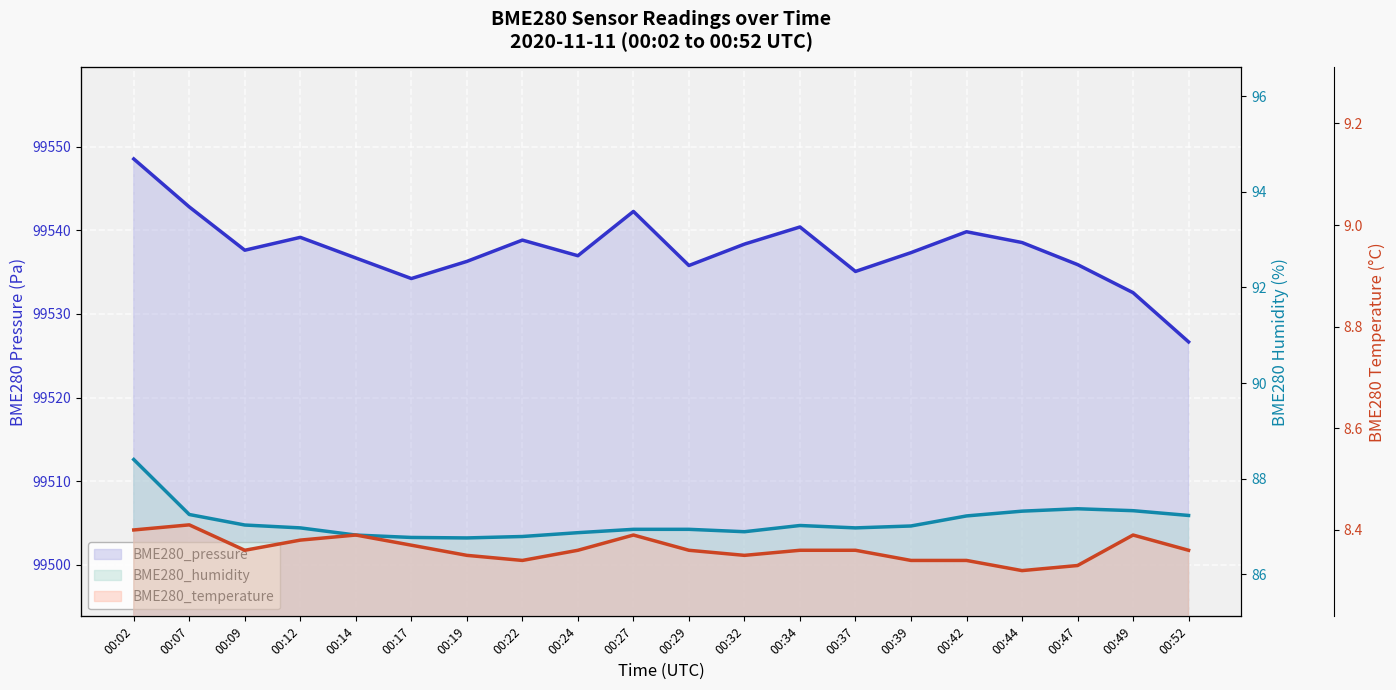

At which category does BME280_temperature (line) reach its first local peak?

00:07